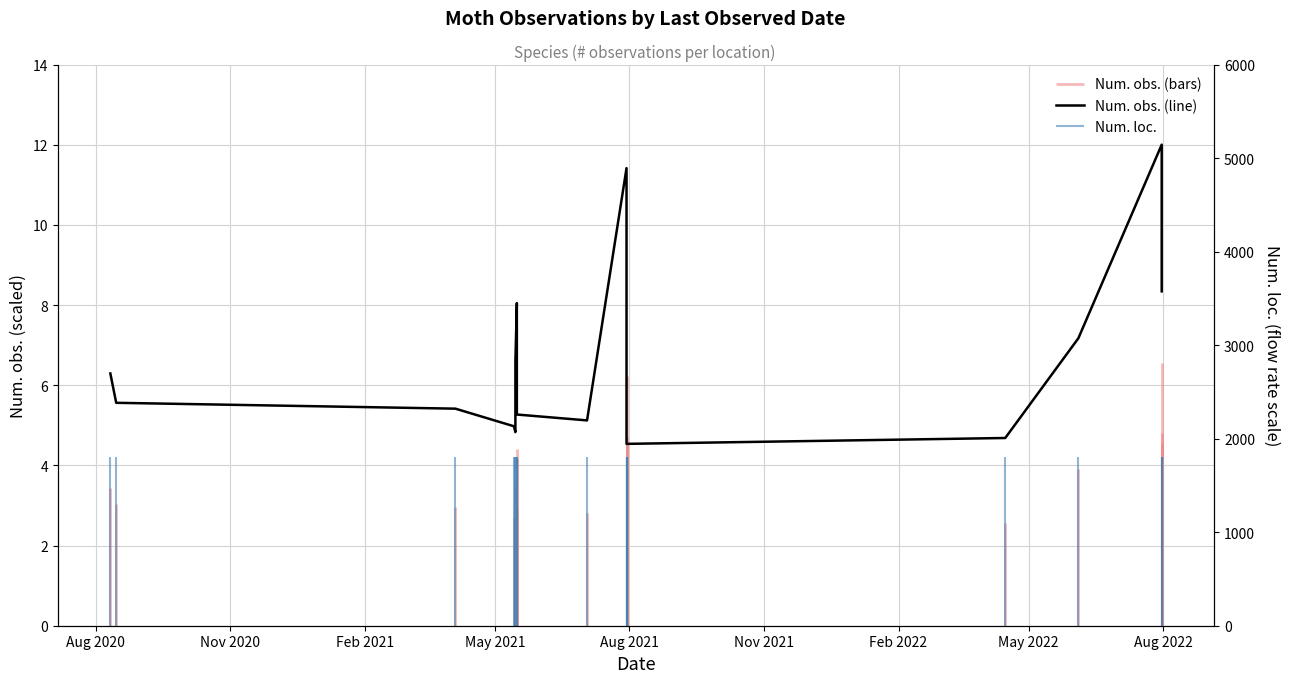

What is the greatest value displayed?

12.0